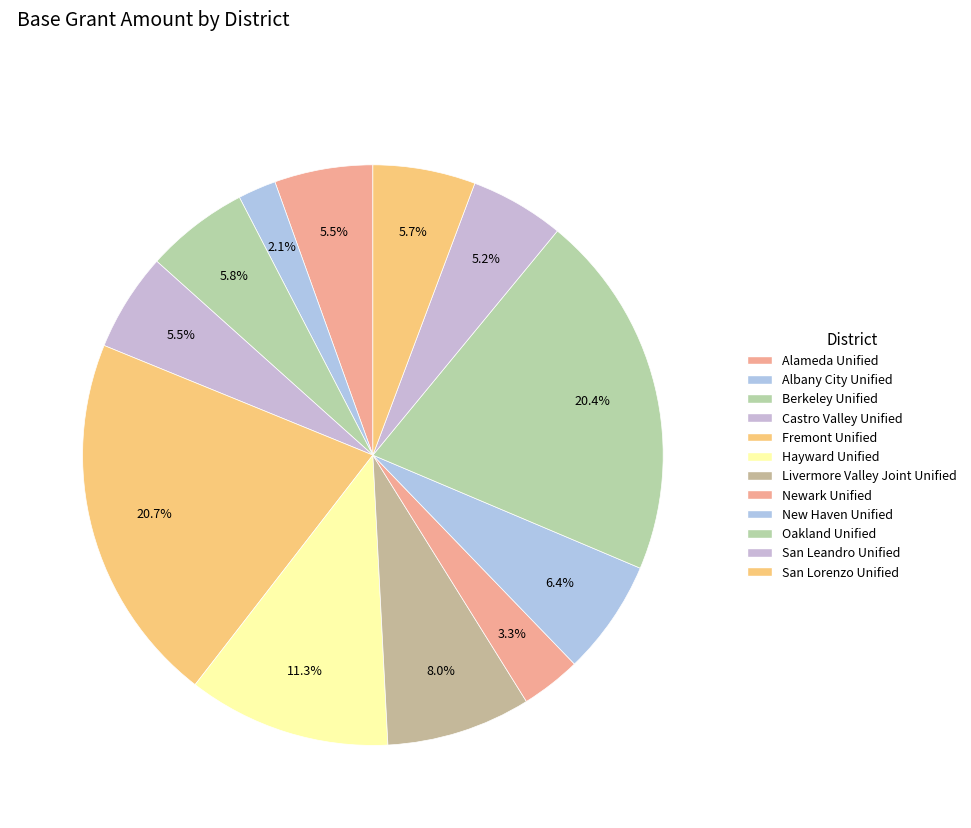

Does any single category account for the majority?

No